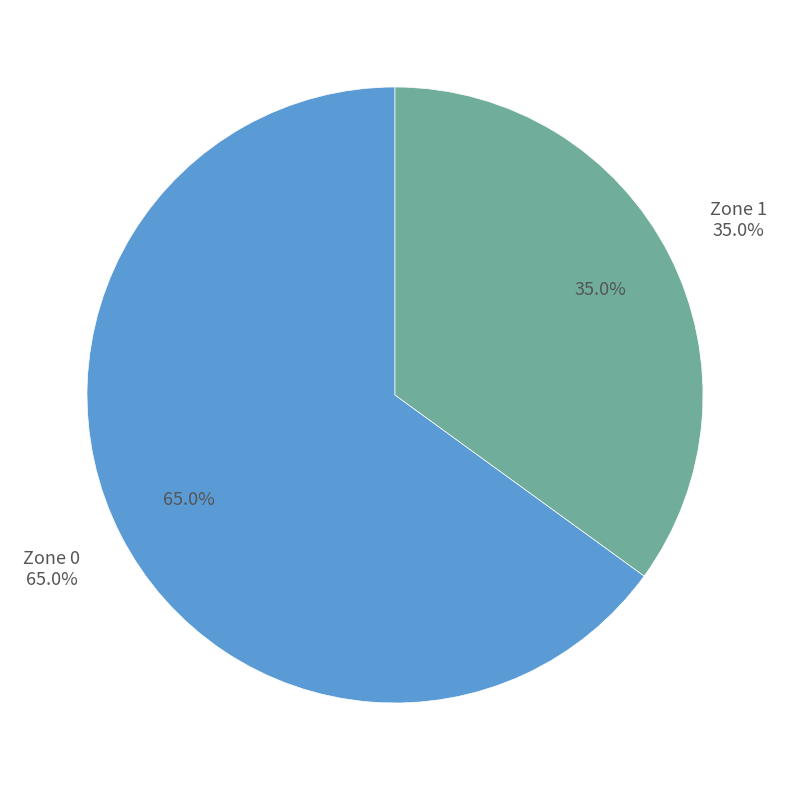

To the nearest percent, what is the difference between the Zone 0 and Zone 1 slice percentages?

30%